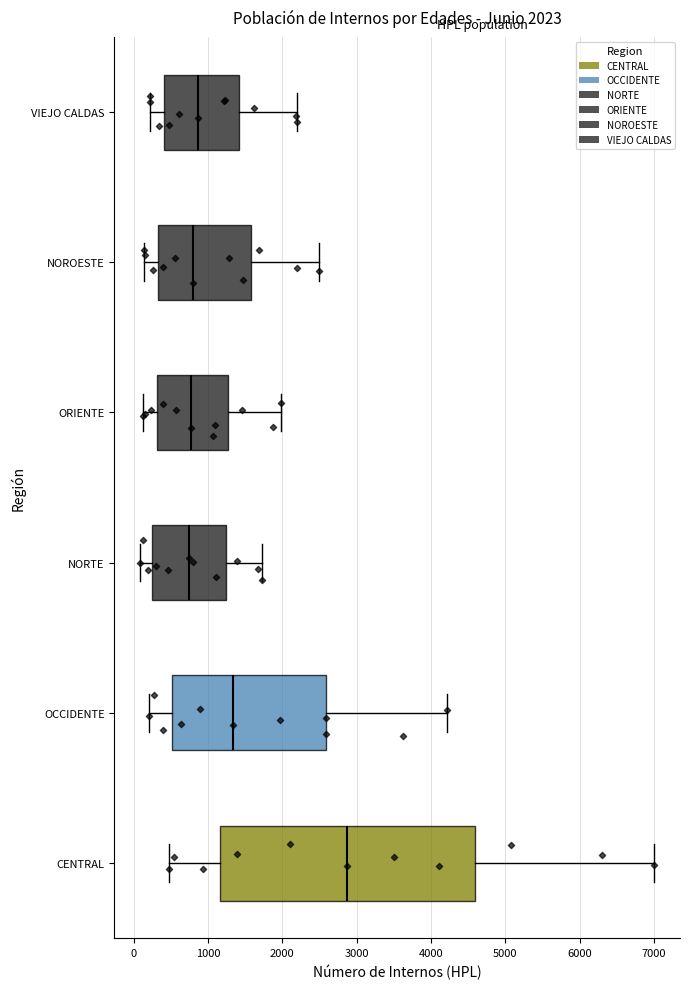

Which box's median line is the furthest to the right?

CENTRAL